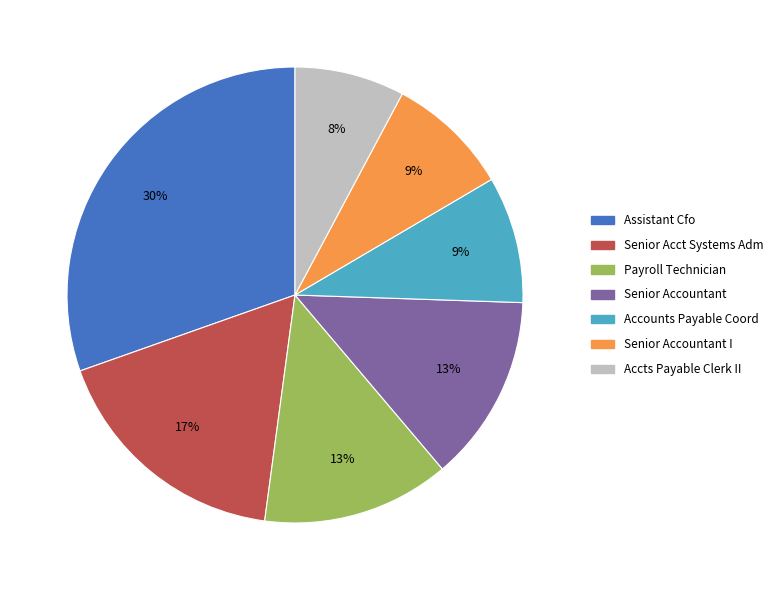

To the nearest percent, what percentage of the pie is Payroll Technician?

13%